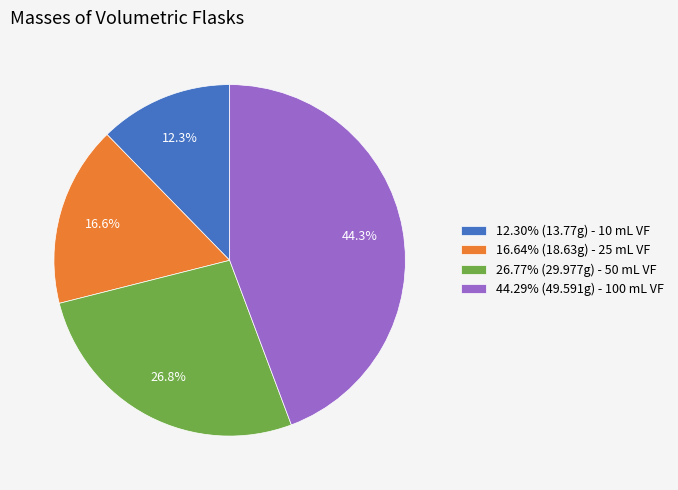

Approximately how many times larger is the value at 16.64% (18.63g) - 25 mL VF compared to 26.77% (29.977g) - 50 mL VF?

0.6